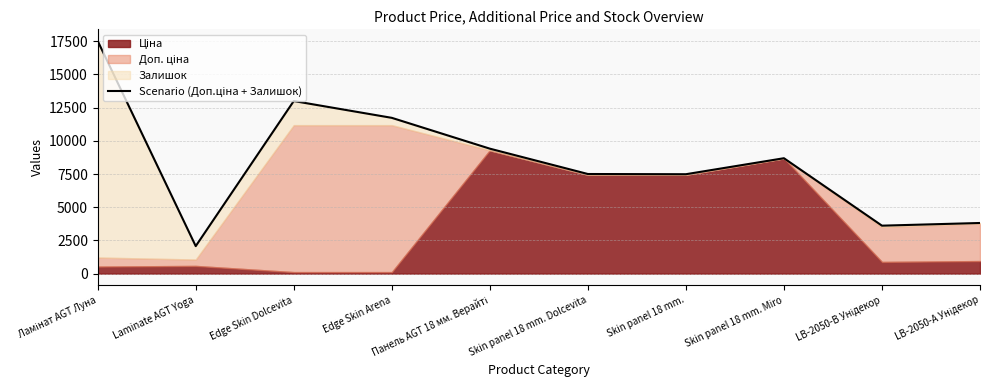

What is the difference between the maximum and minimum values?

15453.7